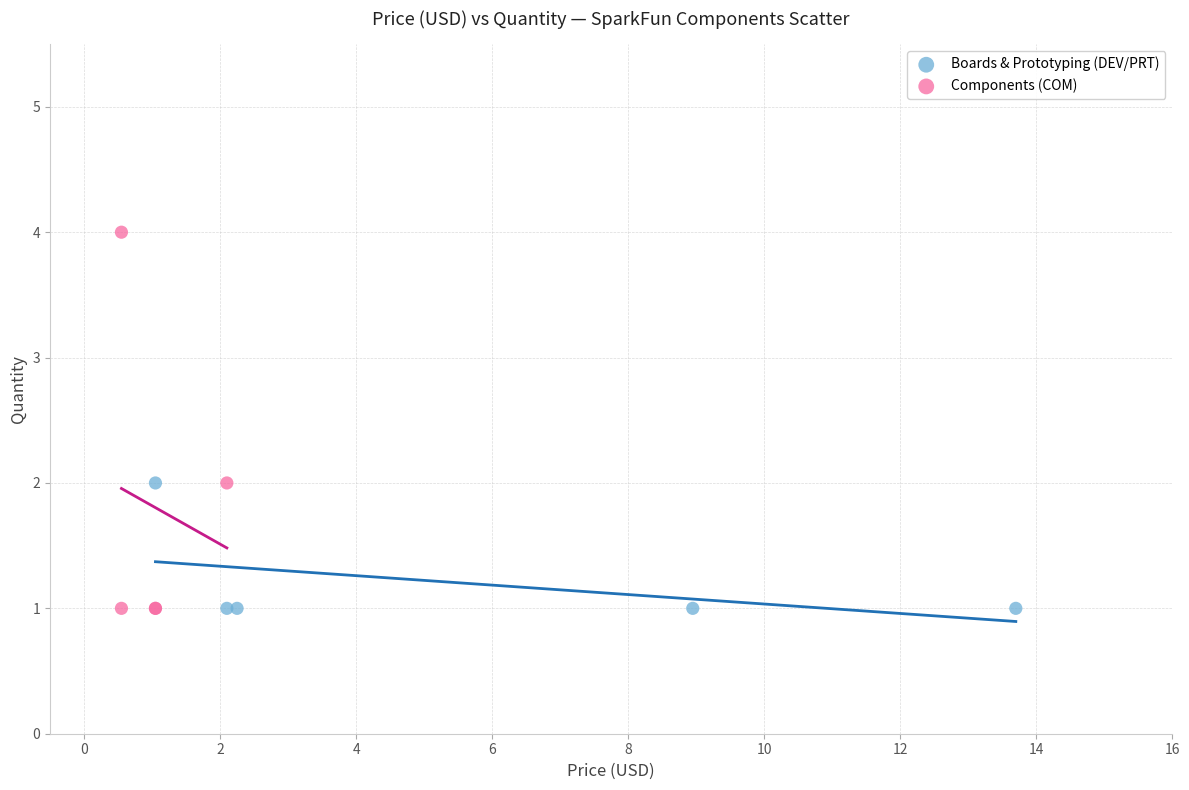

Which series has the largest Y range (max minus min)?

Components (COM)